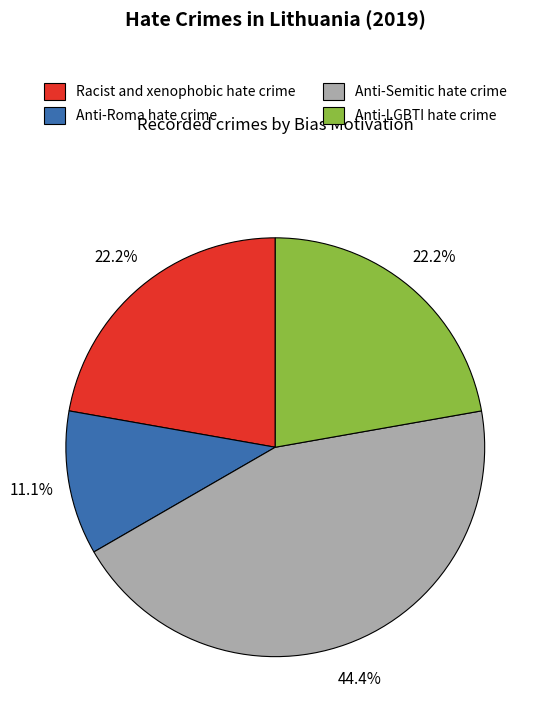

Does Anti-Semitic hate crime account for over 50% of the chart?

No